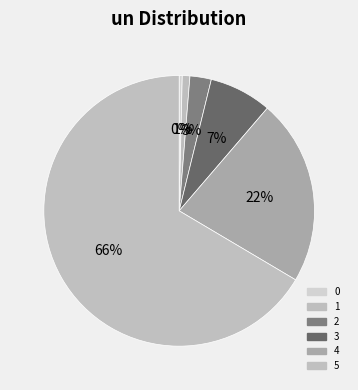

Count the number of slices in the pie.

6